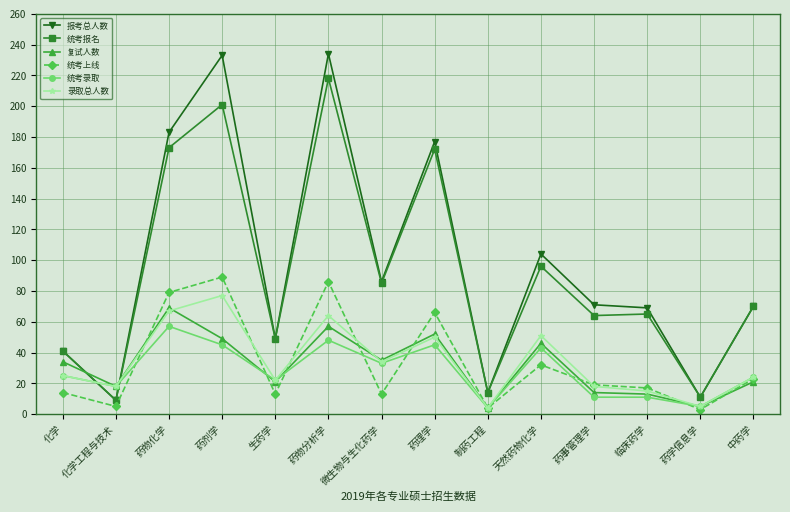

How many interior local valleys does the 录取总人数 series have?

5